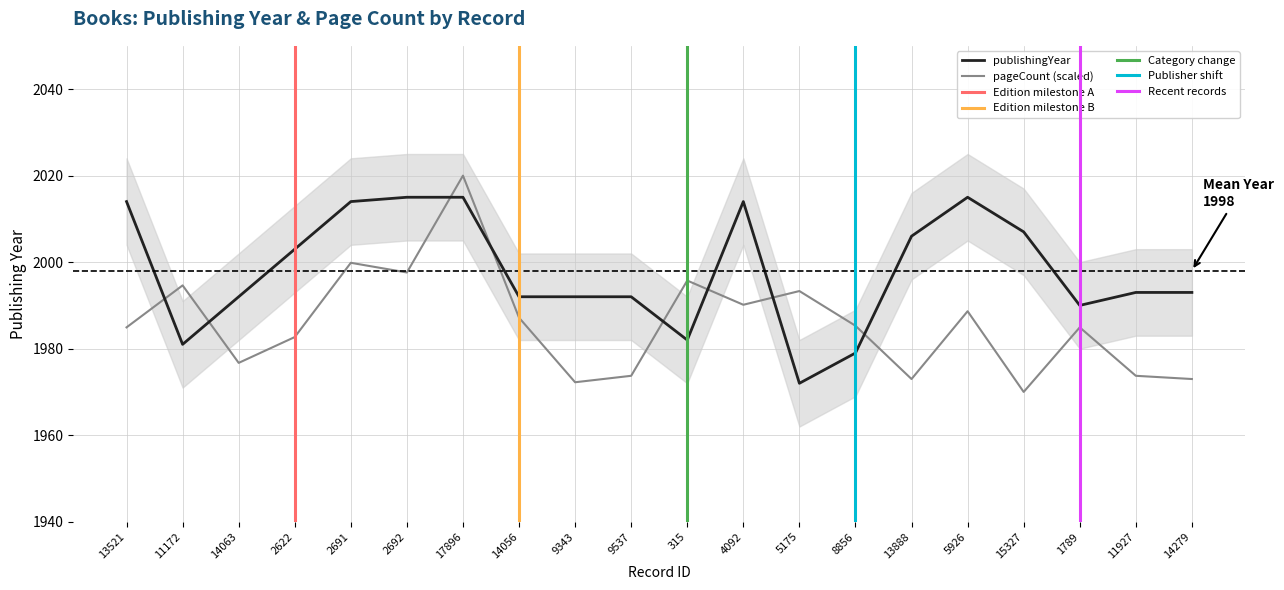

Which category has the highest value in the pageCount series?

17896